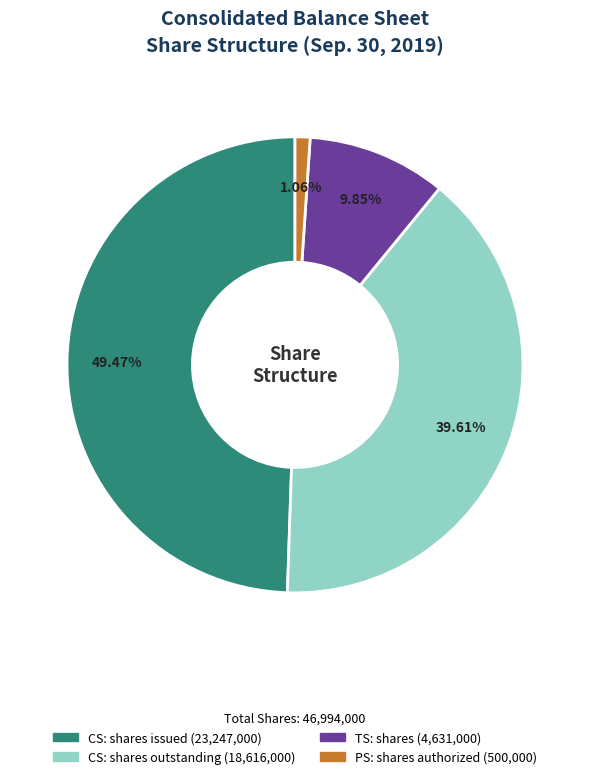

Is there any slice that represents more than half of the pie?

No